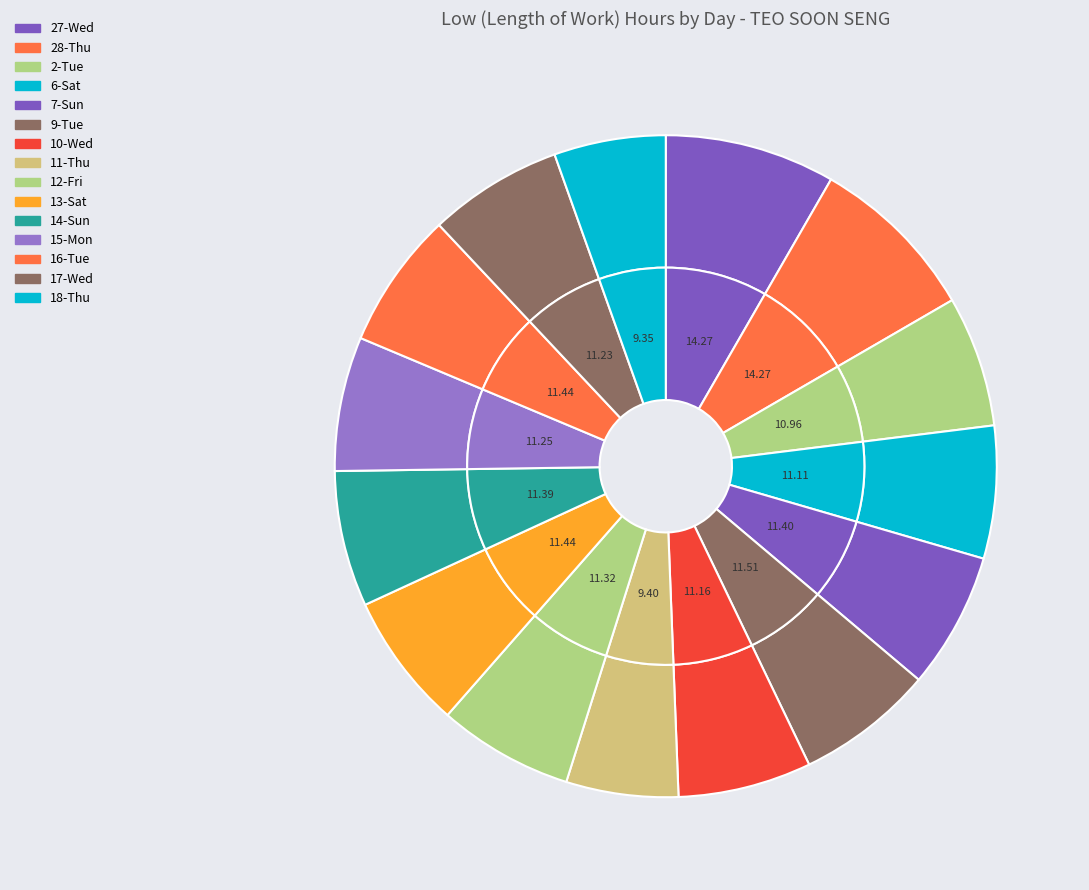

Does 27-Wed account for over 50% of the chart?

No